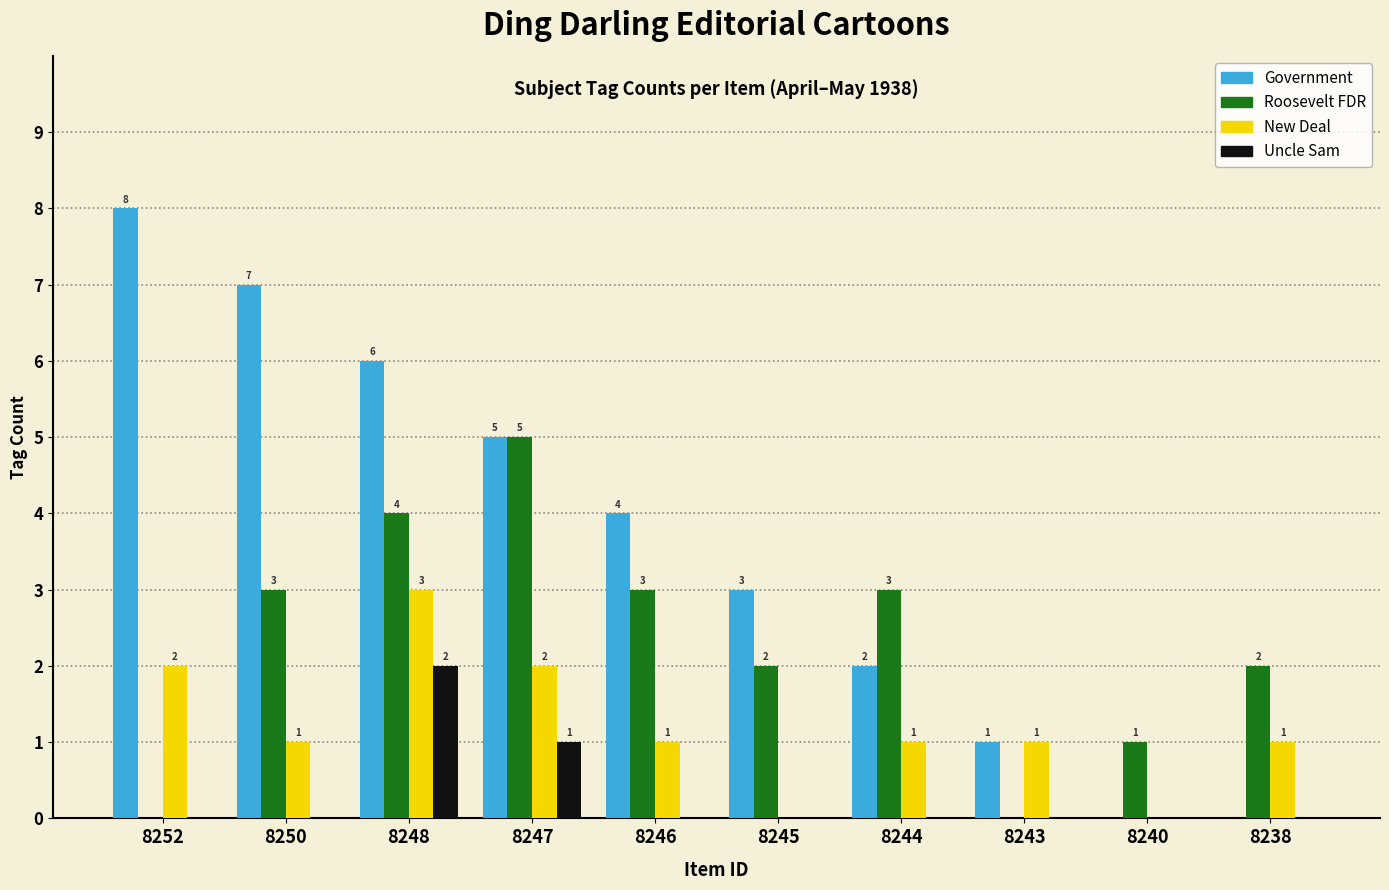

Does the chart contain stacked bars?

No